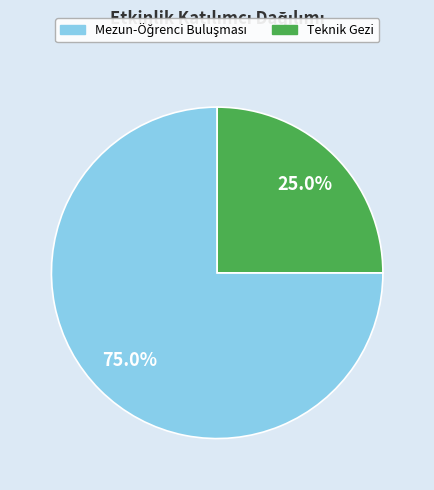

Which category has the smallest portion of the pie?

Teknik Gezi